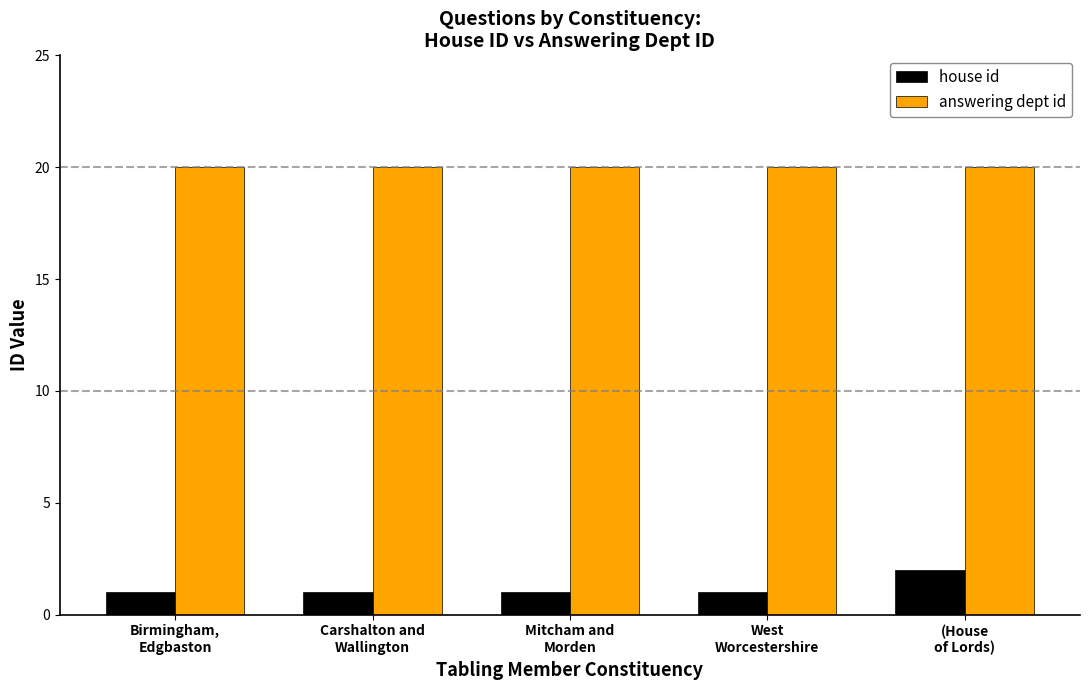

List the series in order of their overall mean, lowest first.

house id, answering dept id